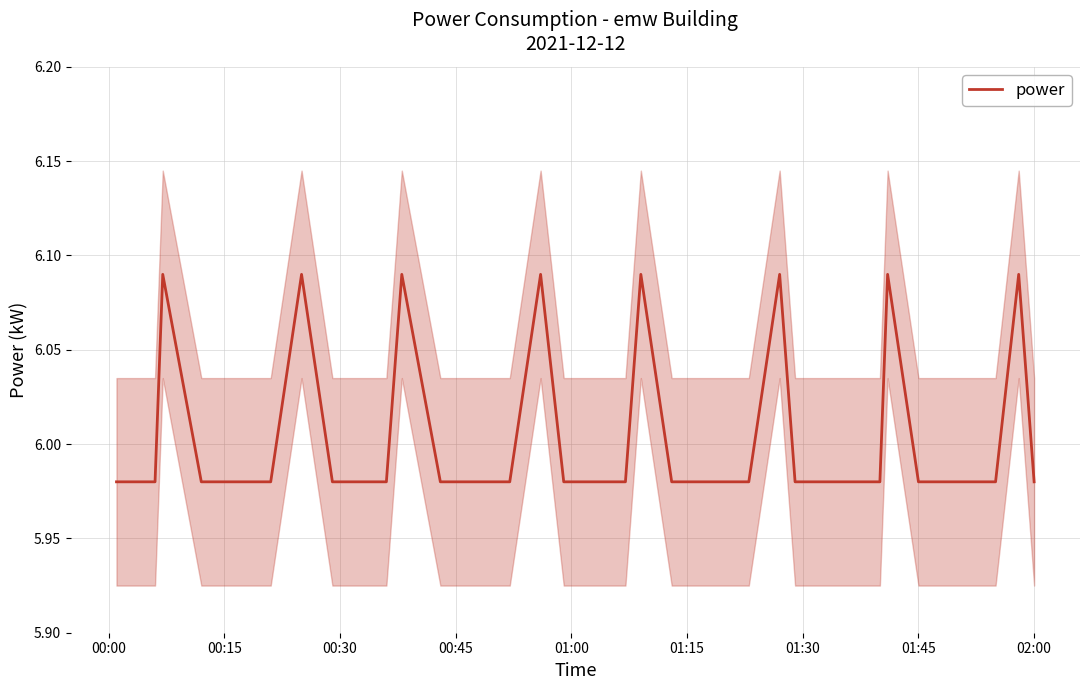

Reading right to left, transcribe all the data shown in this chart.

6.0	6.1	6.0	6.0	6.0	6.0	6.1	6.0	6.0	6.0	6.0	6.1	6.0	6.0	6.0	6.0	6.1	6.0	6.0	6.0	6.0	6.1	6.0	6.0	6.0	6.0	6.1	6.0	6.0	6.0	6.0	6.1	6.0	6.0	6.0	6.0	6.1	6.0	6.0	6.0